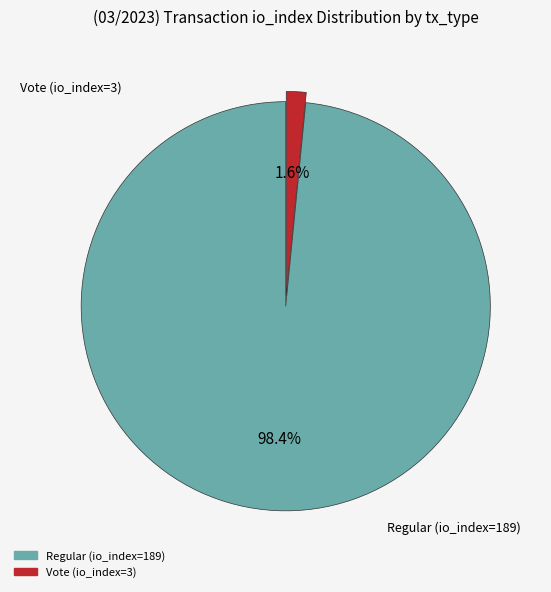

Is it true that Regular (io_index=189) is 98% of the pie?

True